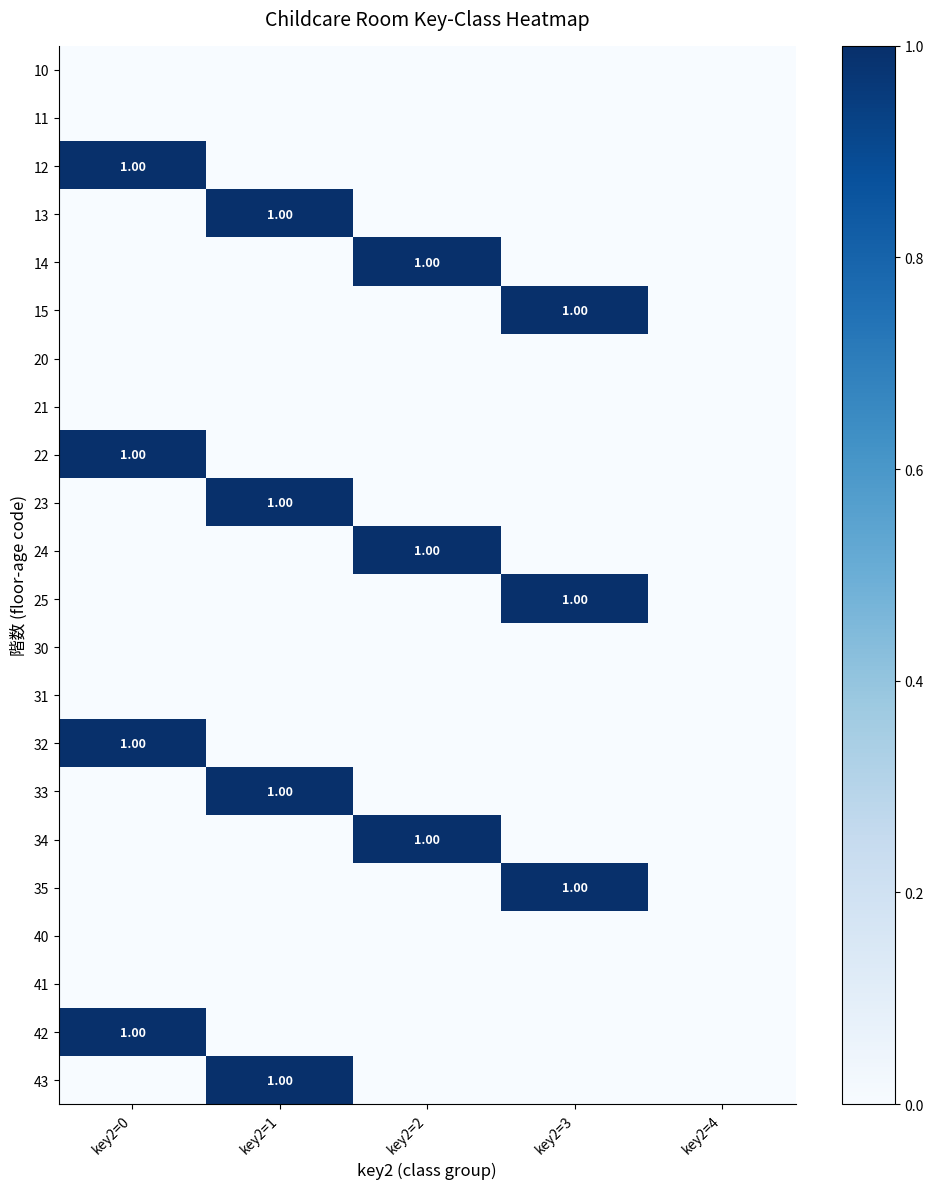

Count the number of categories in the chart.

5